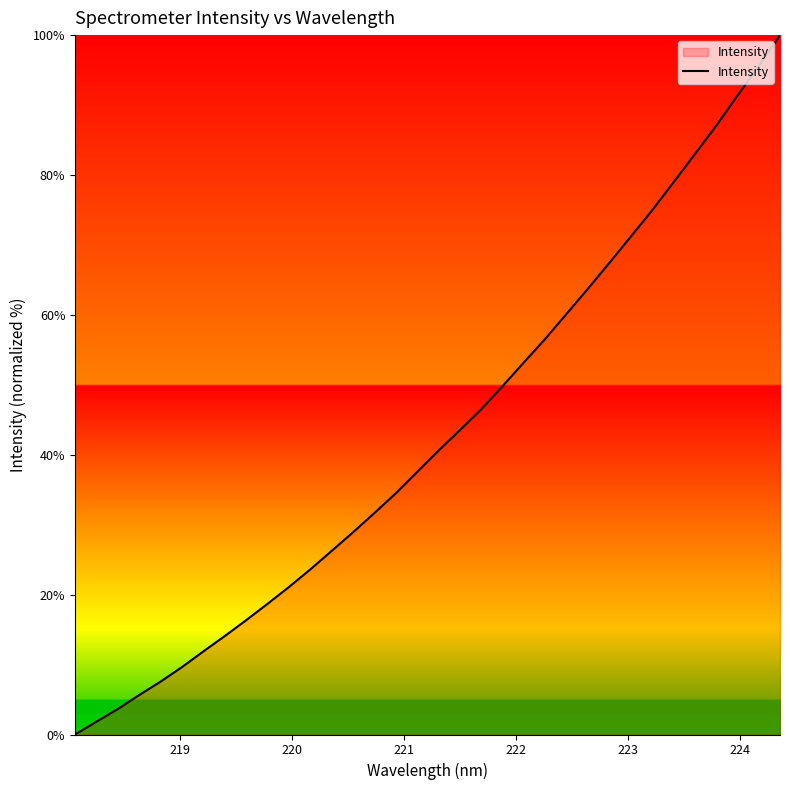

What is the difference between the maximum and minimum values?

100.0